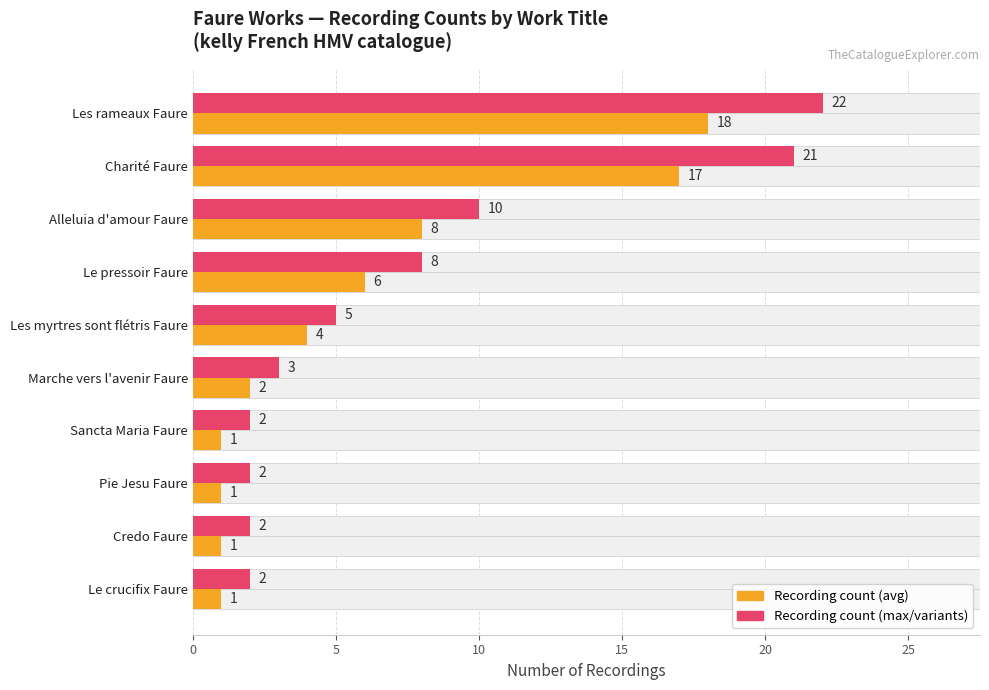

Which series has the widest spread of values?

Max count (incl. variants)